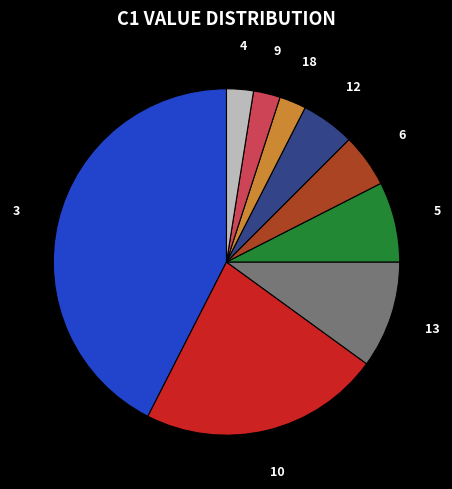

Is there any slice that represents more than half of the pie?

No